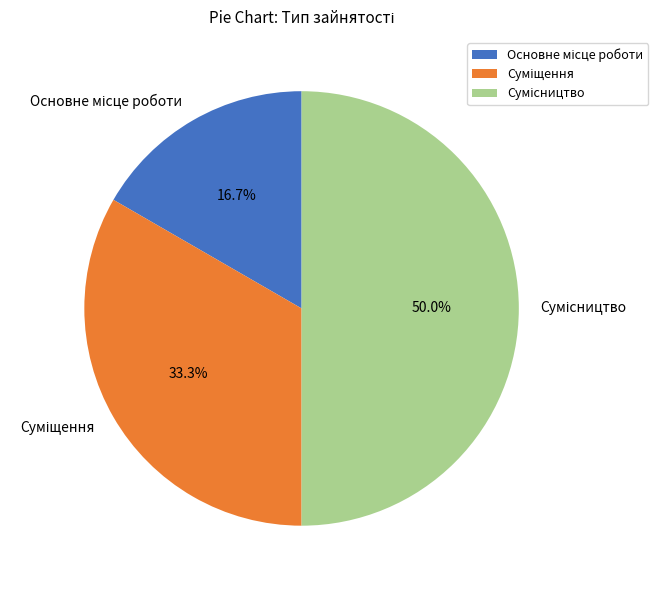

What is the ratio of the value at Суміщення to the value at Сумісництво?

0.7